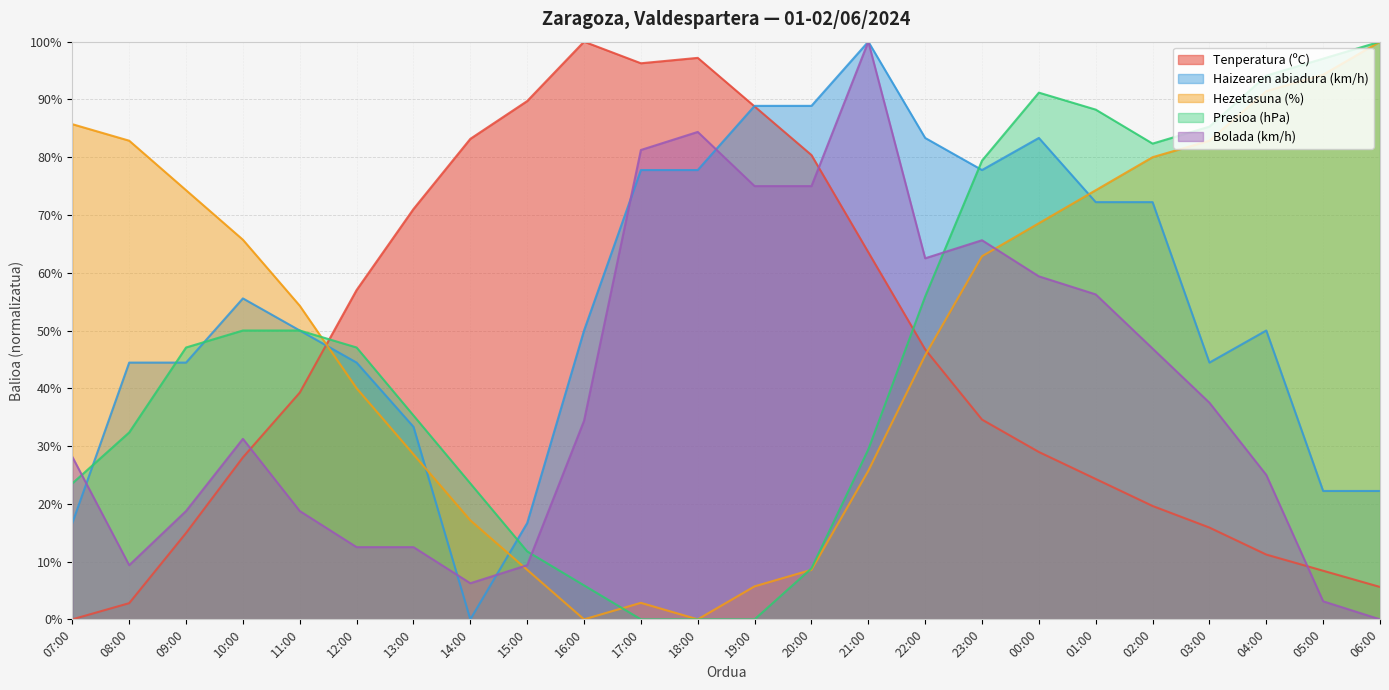

What position from the left is 20:00?

14